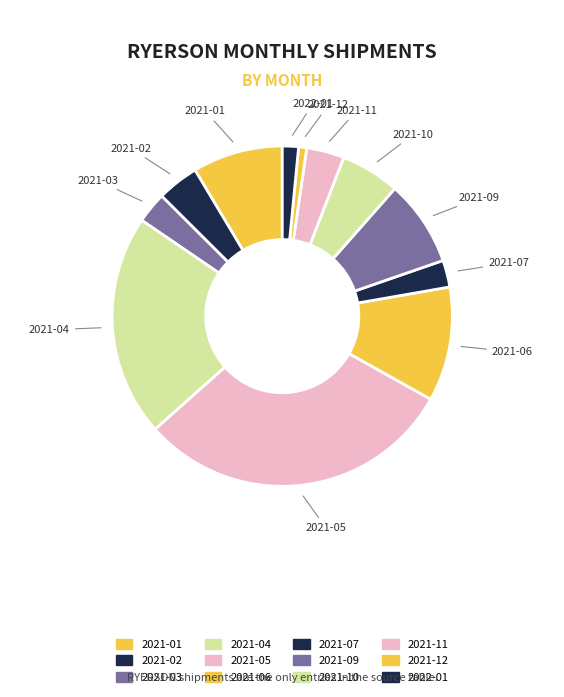

True or false: 2021-07 accounts for 3% of the total.

True